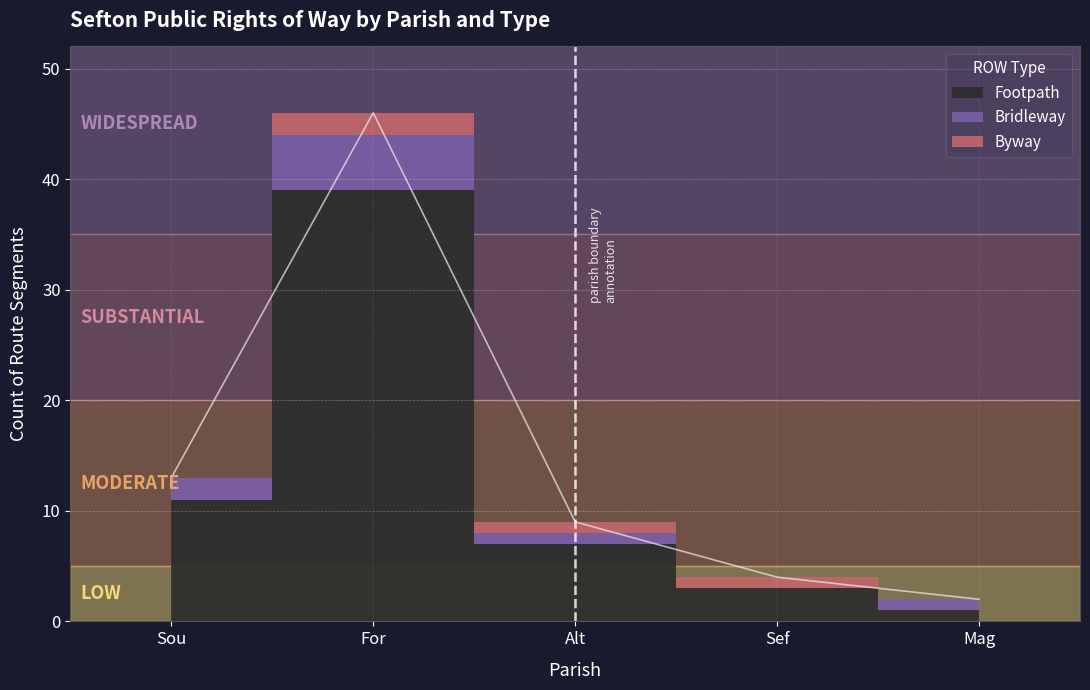

What is the difference between the maximum and second lowest values in the Footpath series?

36